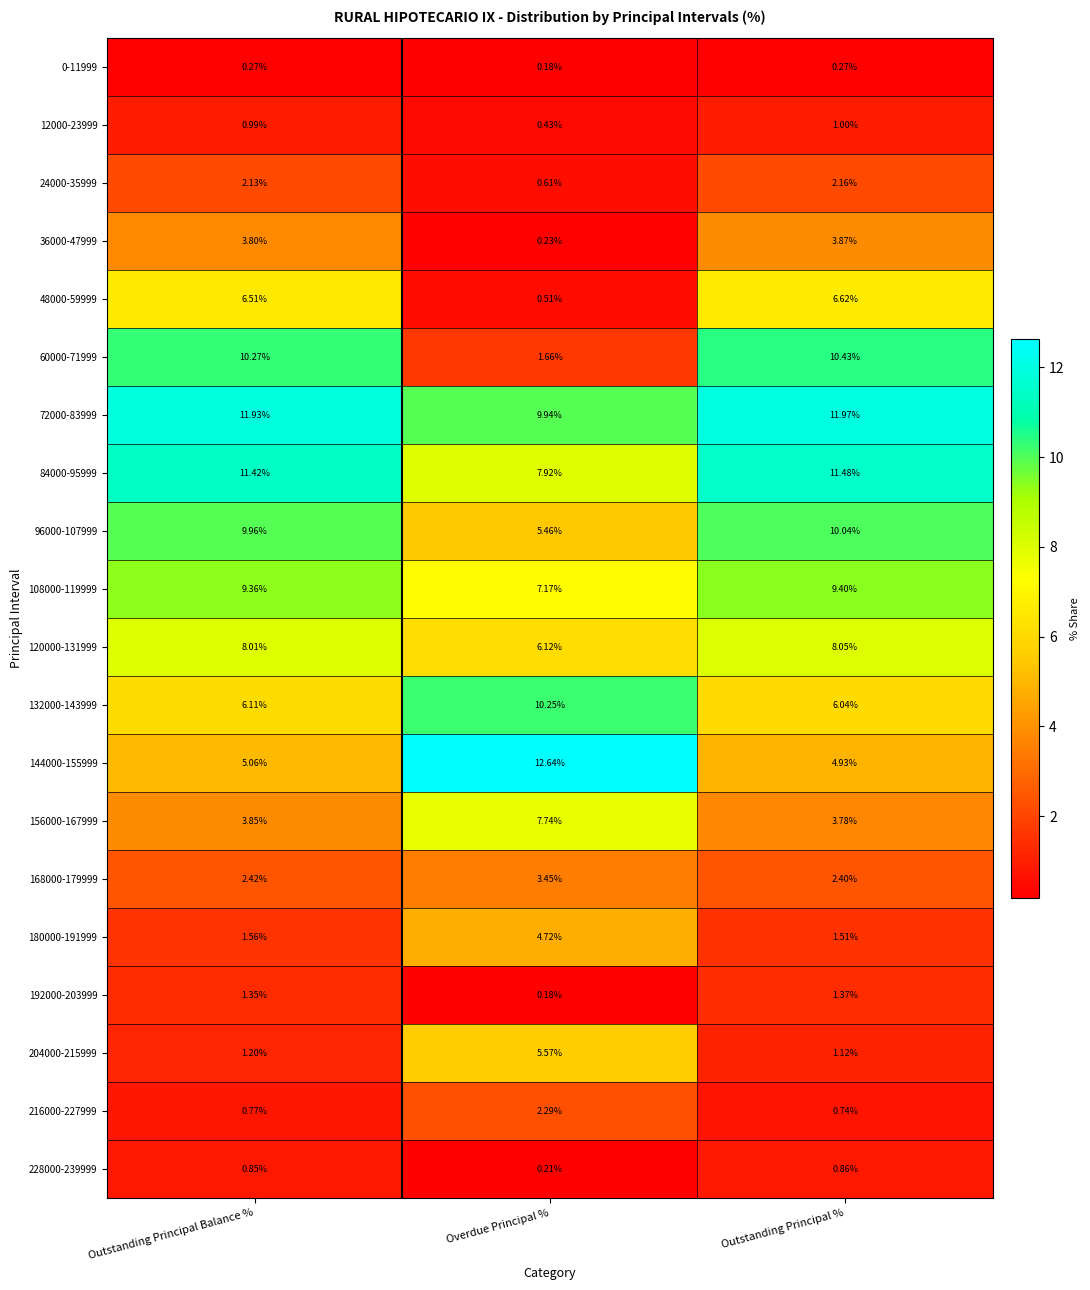

How many series are shown in this chart?

20